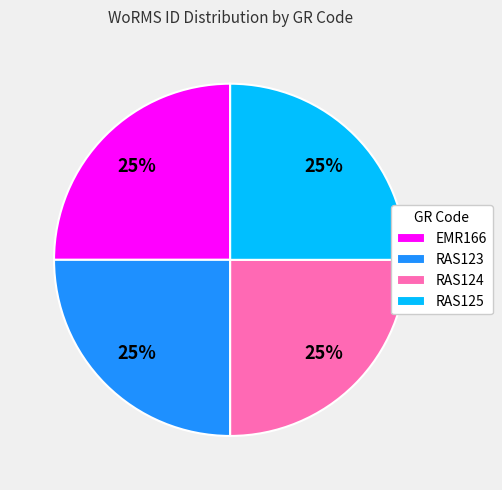

What percentage is the EMR166 slice, to the nearest percent?

25%